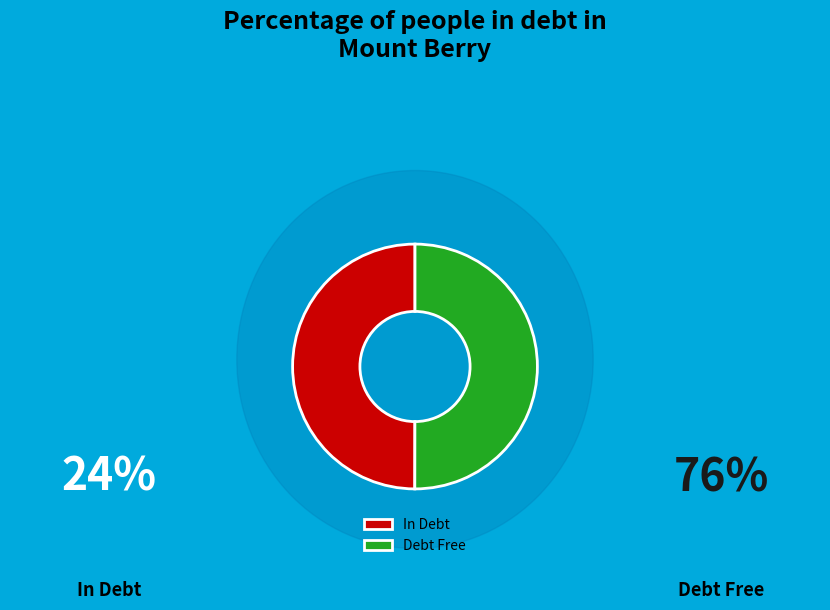

The In Debt slice represents 59% of the pie. True or false?

False